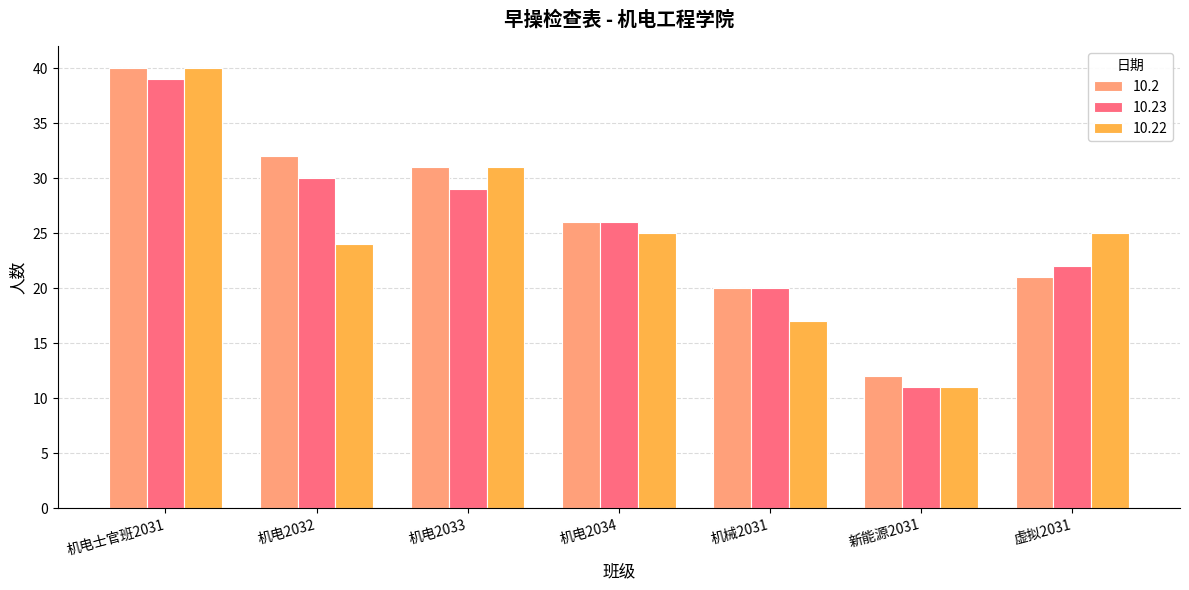

What is the approximate value of 10.22 at 新能源2031?

11